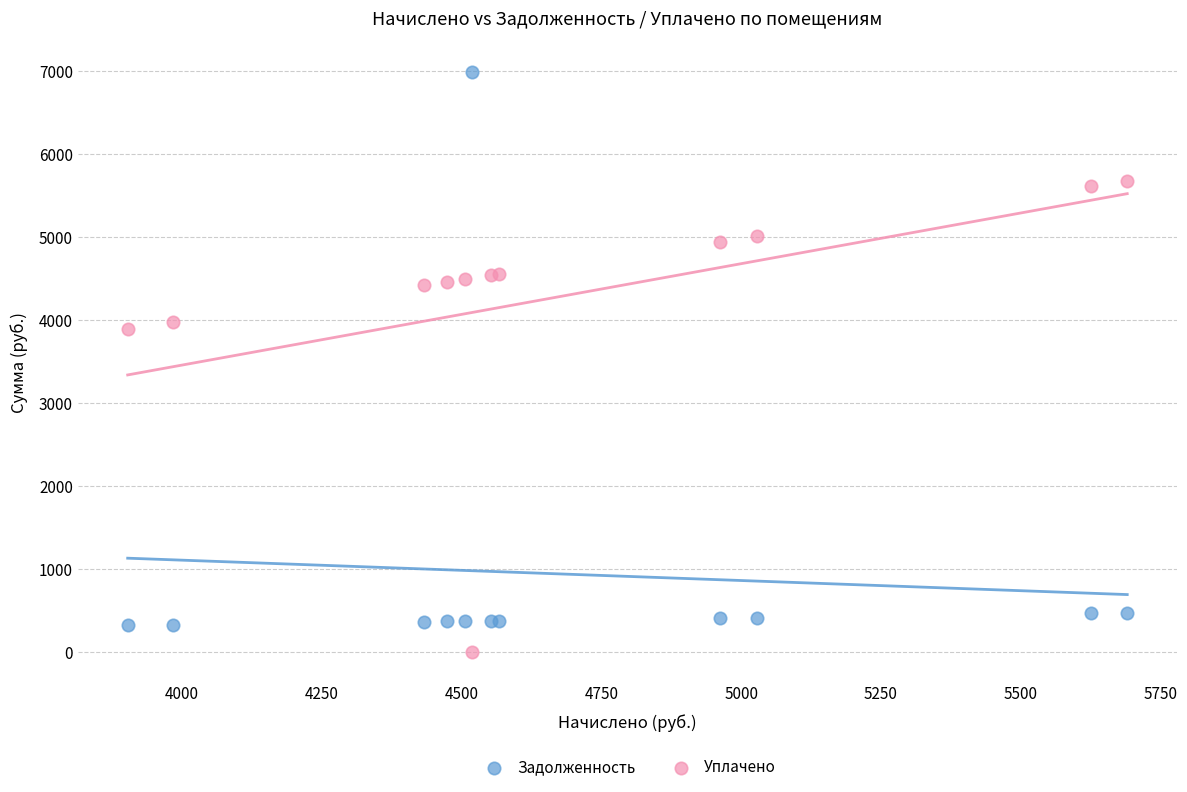

Which series contains the highest Y value?

Задолженность